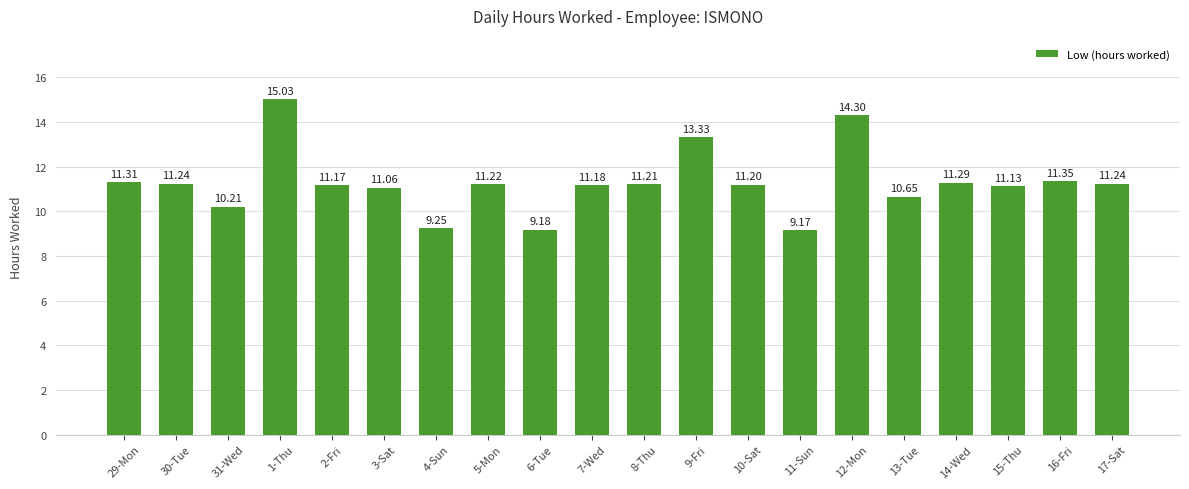

What is the sum of all values?

225.7